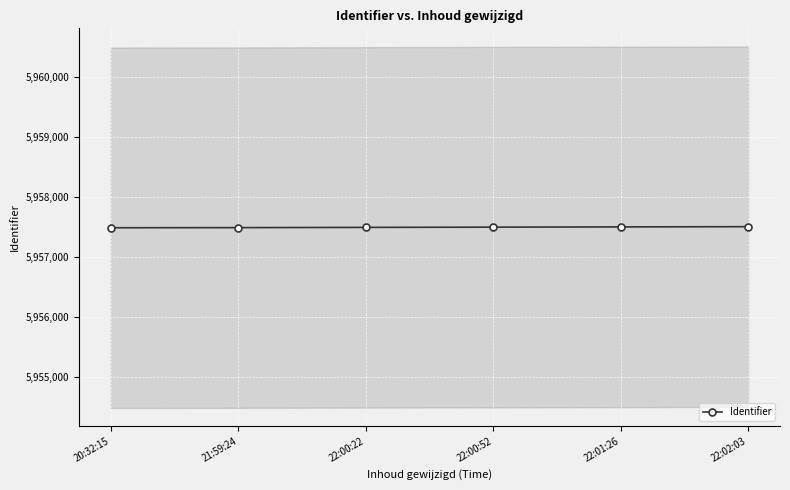

What is the difference between the values at 20:32:15 and 21:59:24?

2